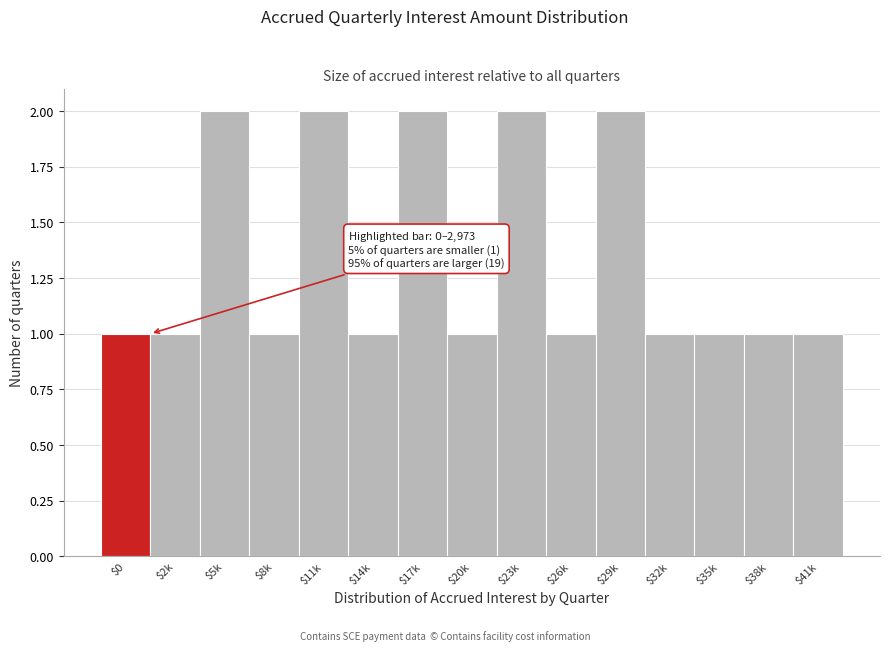

Reading left to right, what are all the values shown in this chart?

1	1	2	1	2	1	2	1	2	1	2	1	1	1	1